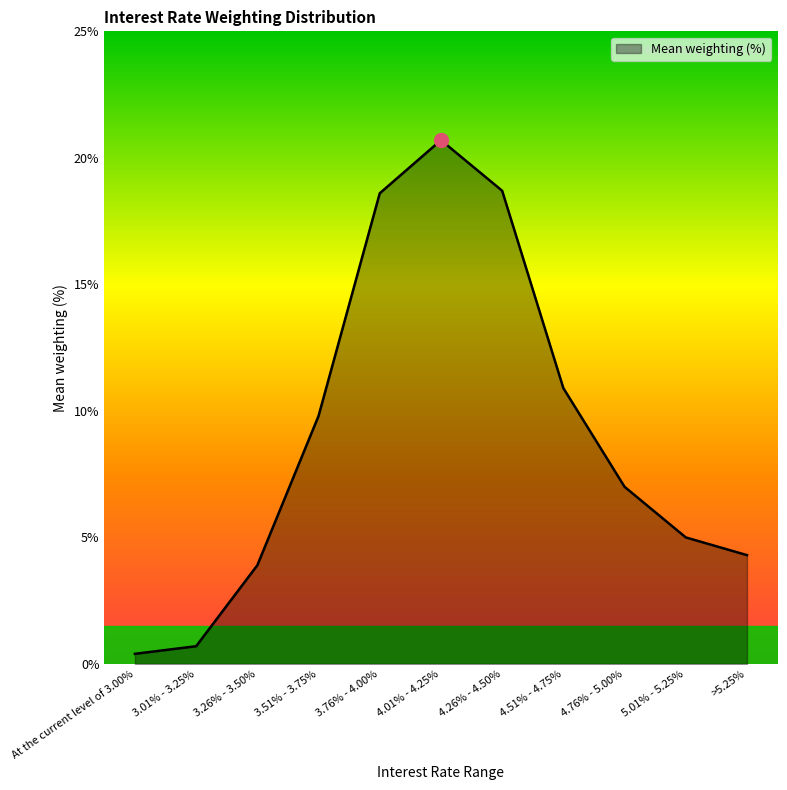

What is the minimum value shown in the chart?

0.4